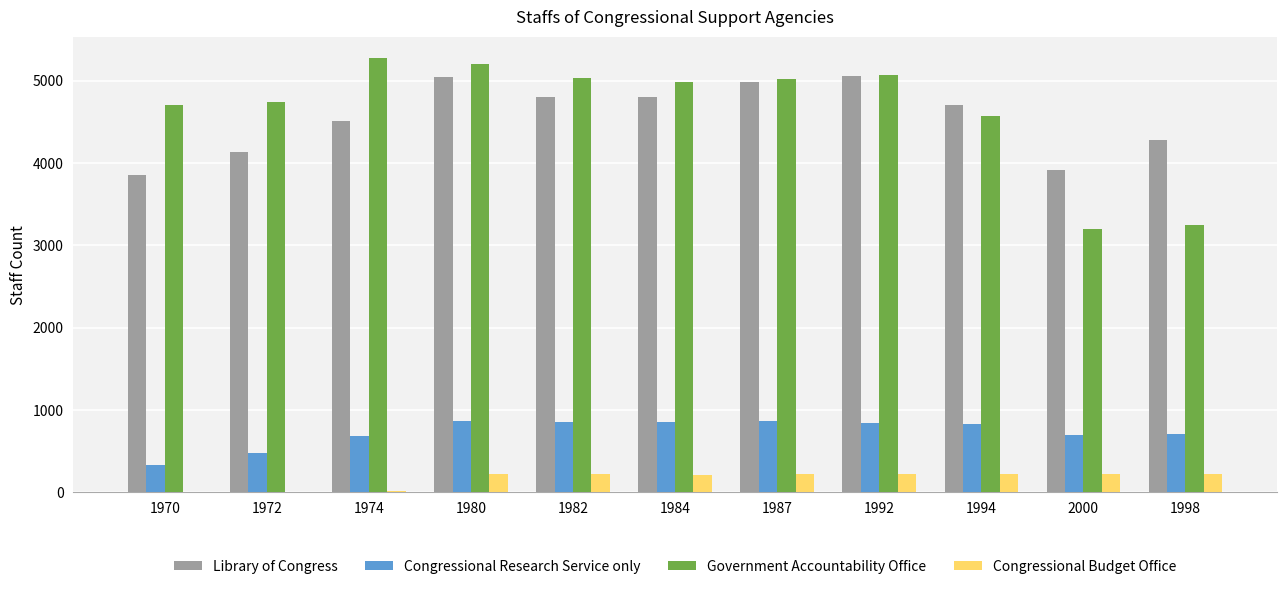

Between 1972 and 1974, which series saw the biggest shift?

Government Accountability Office